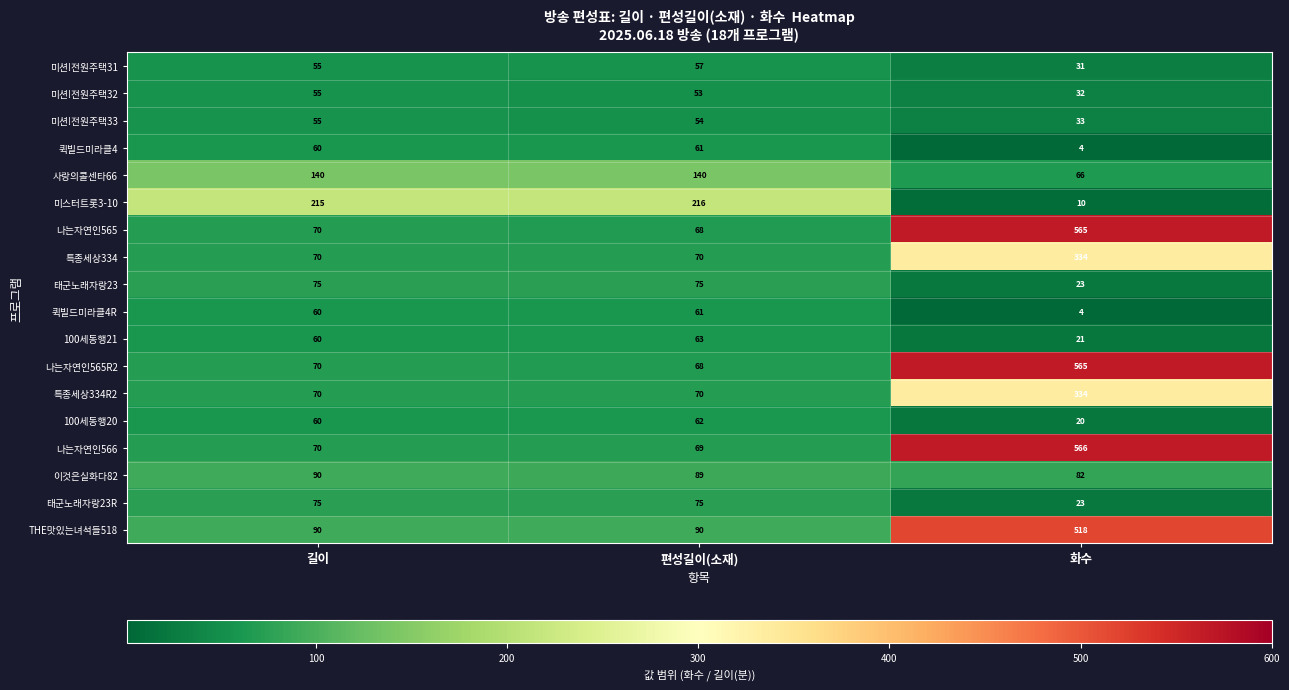

What is the maximum value shown in the chart?

566